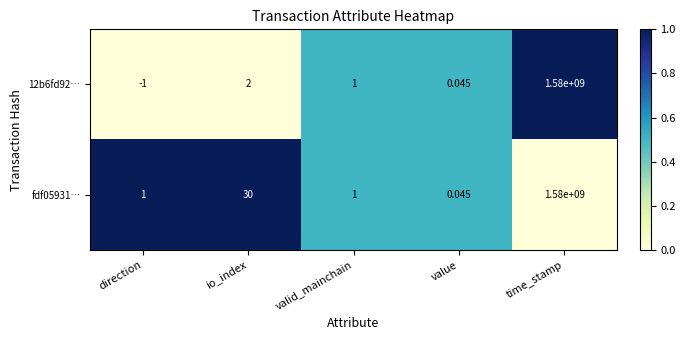

At which label does 12b6fd92… first exceed 1?

io_index